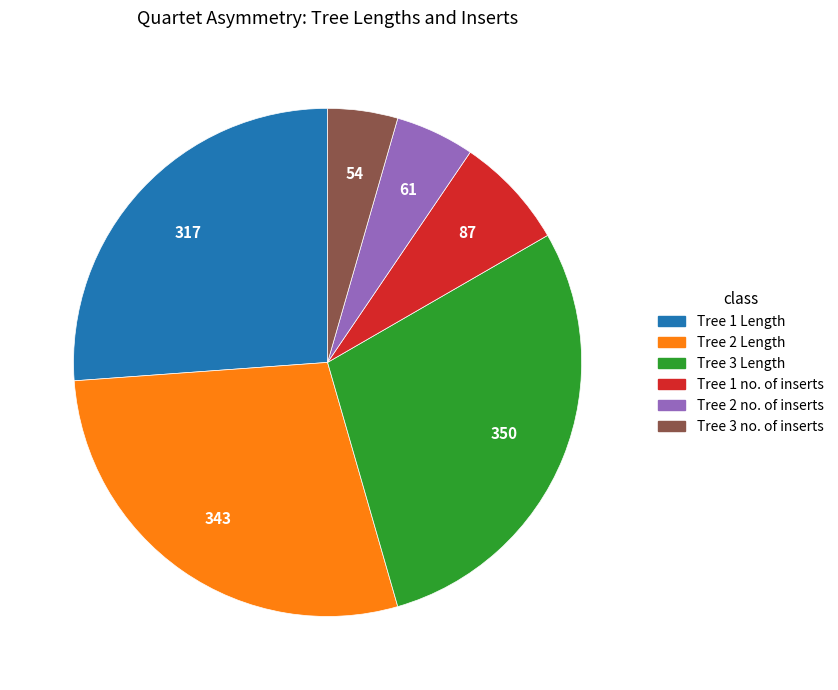

What is the smallest slice in the pie chart?

Tree 3 no. of inserts